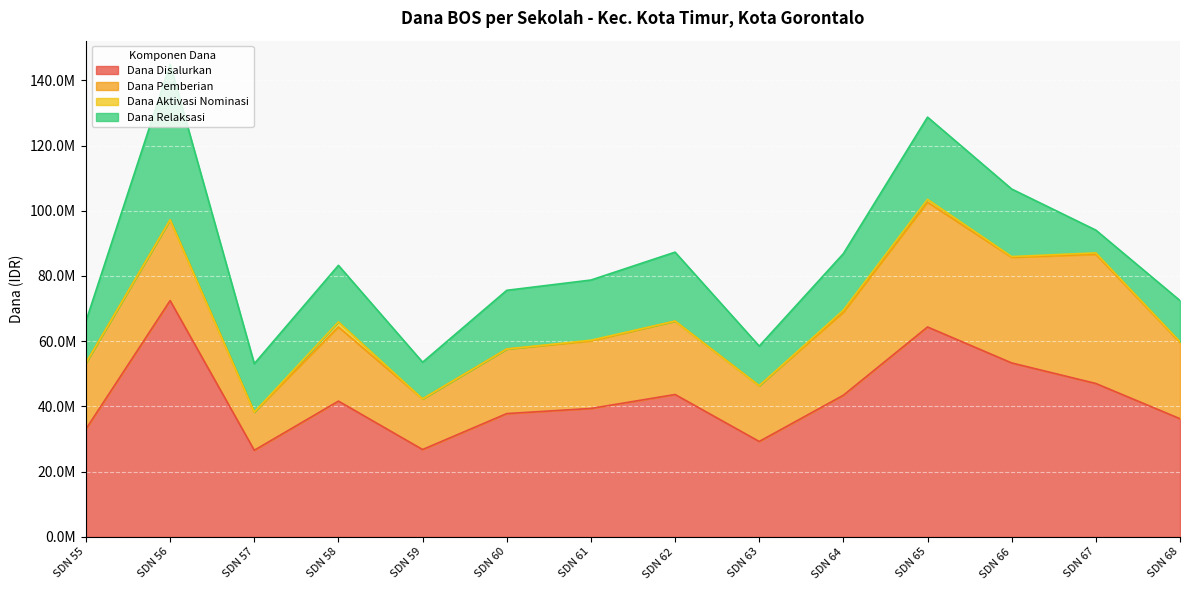

How many interior local valleys does the Dana Pemberian series have?

4